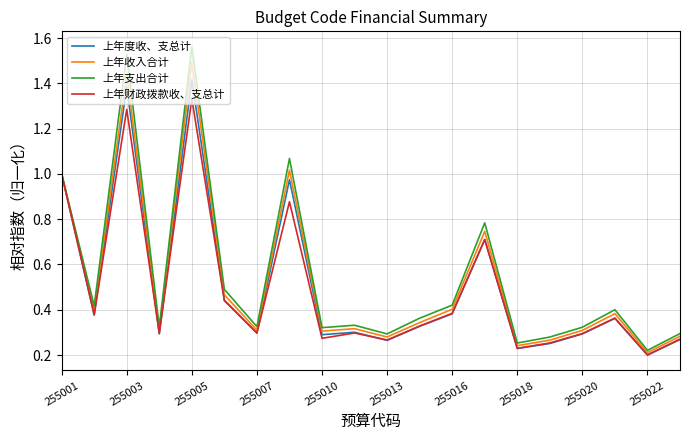

Rank the series by their maximum value, from highest to lowest.

上年支出合计, 上年收入合计, 上年度收、支总计, 上年财政拨款收、支总计